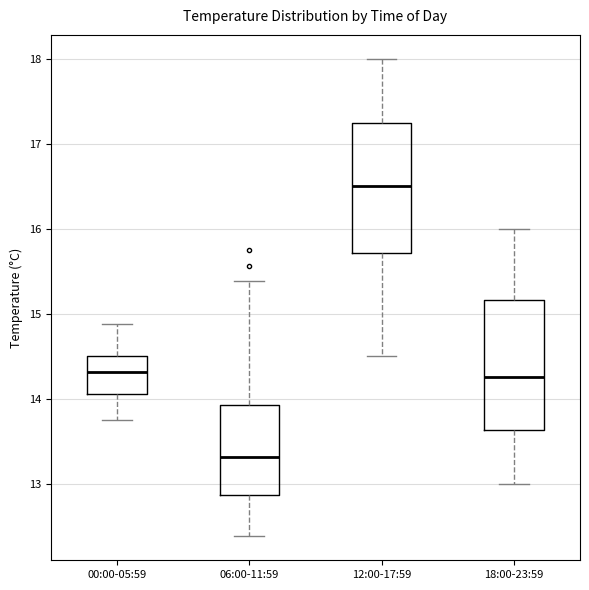

Where does the lower whisker of the box for 12:00-17:59 end on the y-axis? The values are not printed on the chart, so give them approximately, as read against the axis.

14.5